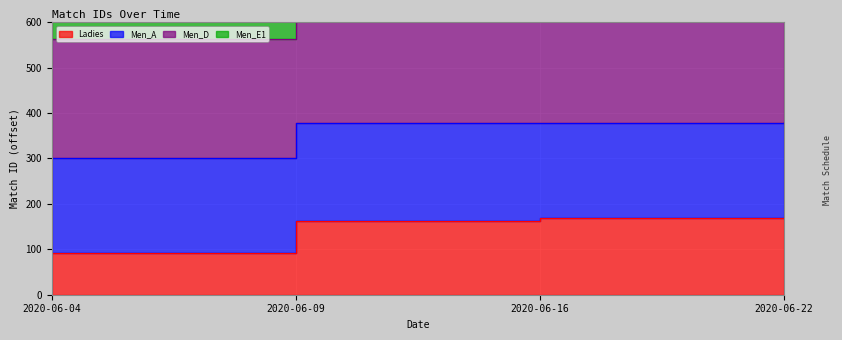

Which series has the widest spread of values?

Men_D